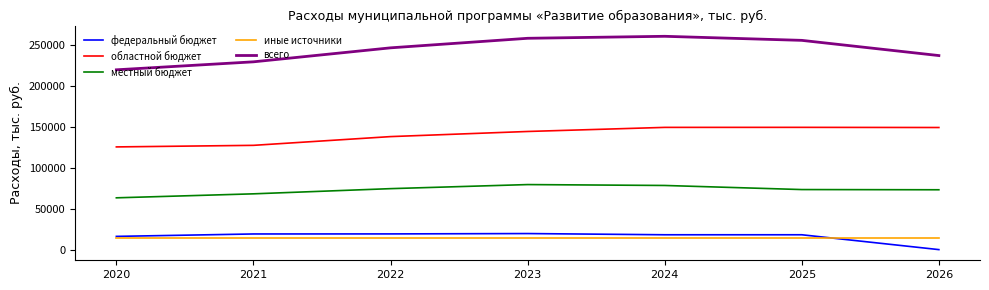

True or false: иные источники and местный бюджет cross at least once.

False